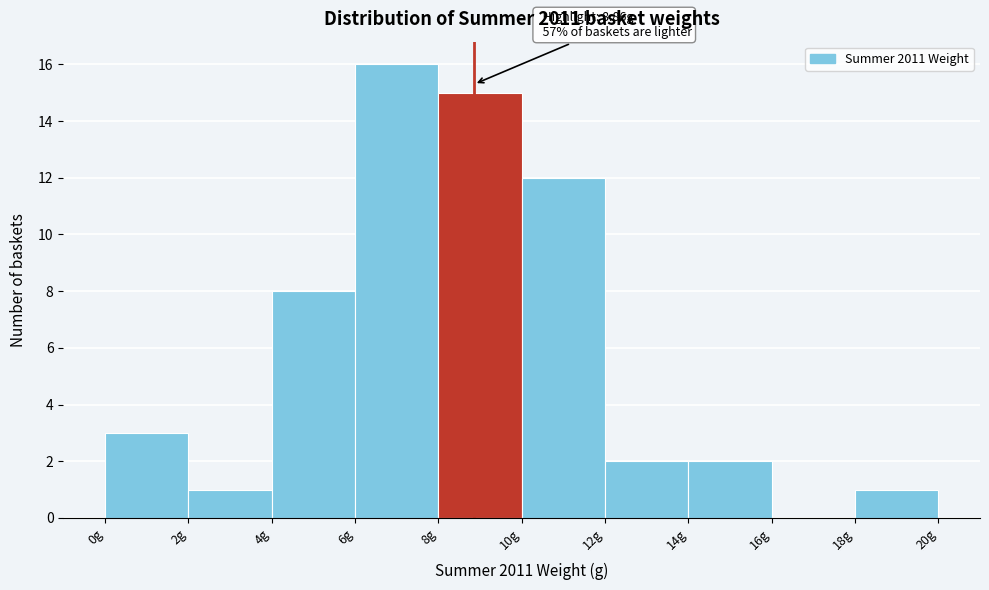

Over which range of the x-axis is the bar tallest?

6 to 8